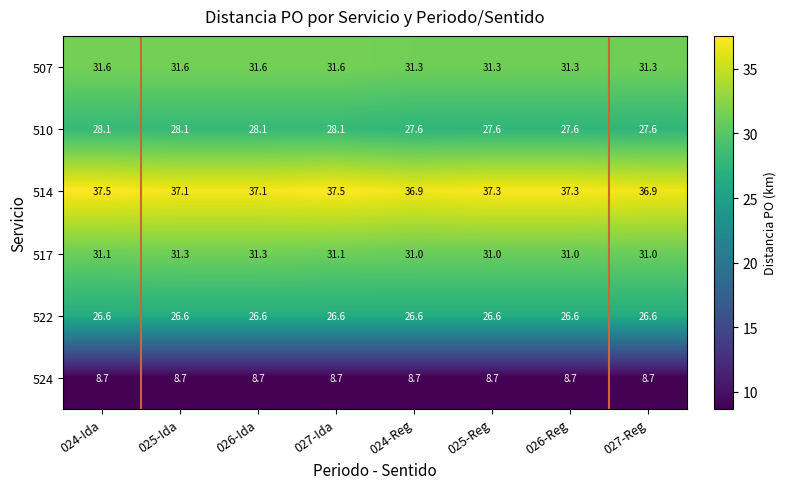

What is the difference between the highest and lowest values at 026-Ida?

28.4